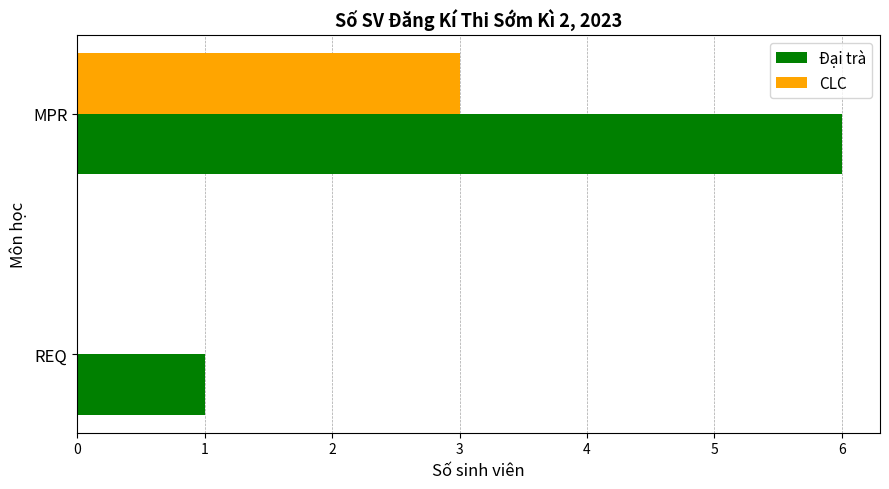

Is the value of Đại trà at REQ greater than the value of CLC at MPR?

No